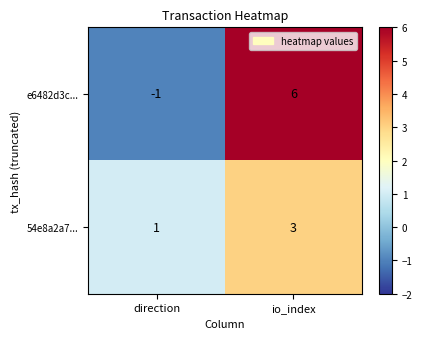

At which label does 54e8a2a7... reach its peak?

io_index